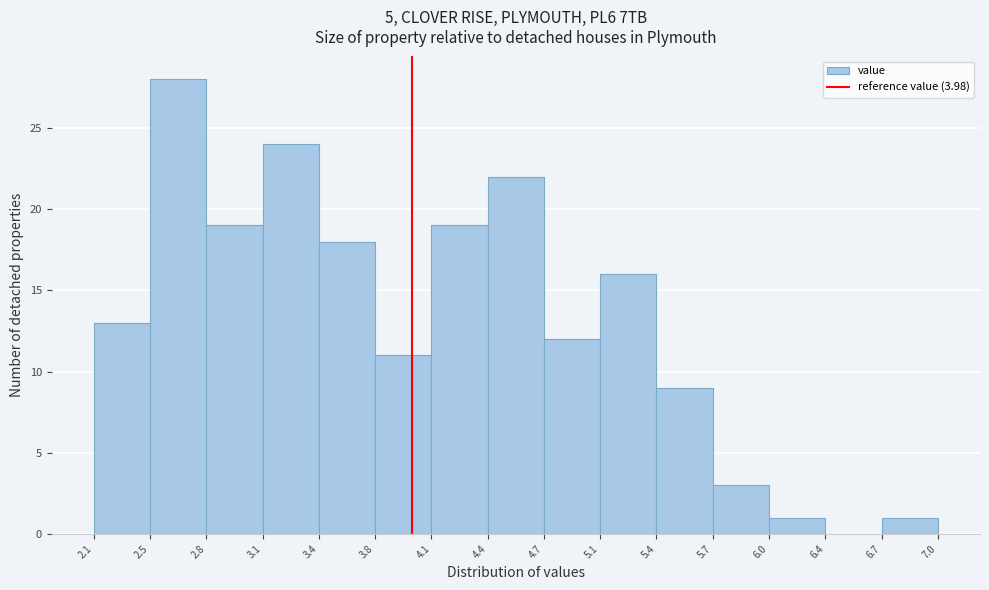

Reading left to right, transcribe this chart: for each bar, give the range it covers on the x-axis and its height. The values are not printed on the chart, so give them approximately, as read against the axis.

2.1 to 2.5: 13
2.5 to 2.8: 28
2.8 to 3.1: 19
3.1 to 3.4: 24
3.4 to 3.8: 18
3.8 to 4.1: 11
4.1 to 4.4: 19
4.4 to 4.7: 22
4.7 to 5.1: 12
5.1 to 5.4: 16
5.4 to 5.7: 9
5.7 to 6.0: 3
6.0 to 6.4: 1
6.4 to 6.7: 0
6.7 to 7.0: 1